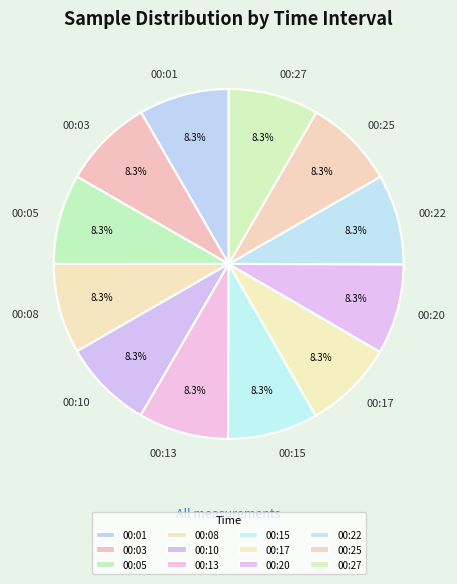

Do 00:08 and 00:10 together represent more than half of the pie?

No